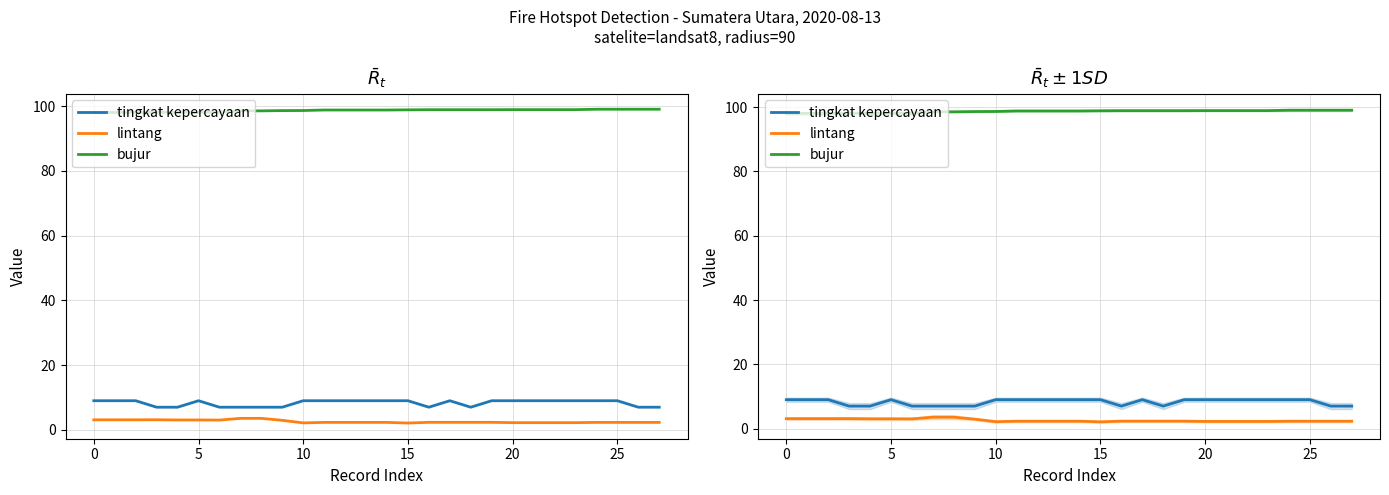

At which category is the sum across all series the highest?

25